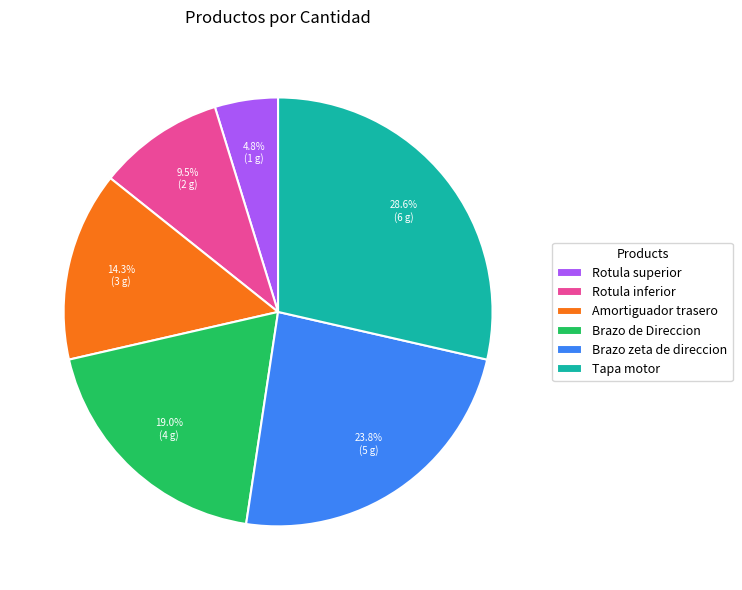

Approximately how many times larger is the value at Brazo de Direccion compared to Rotula superior?

4.0